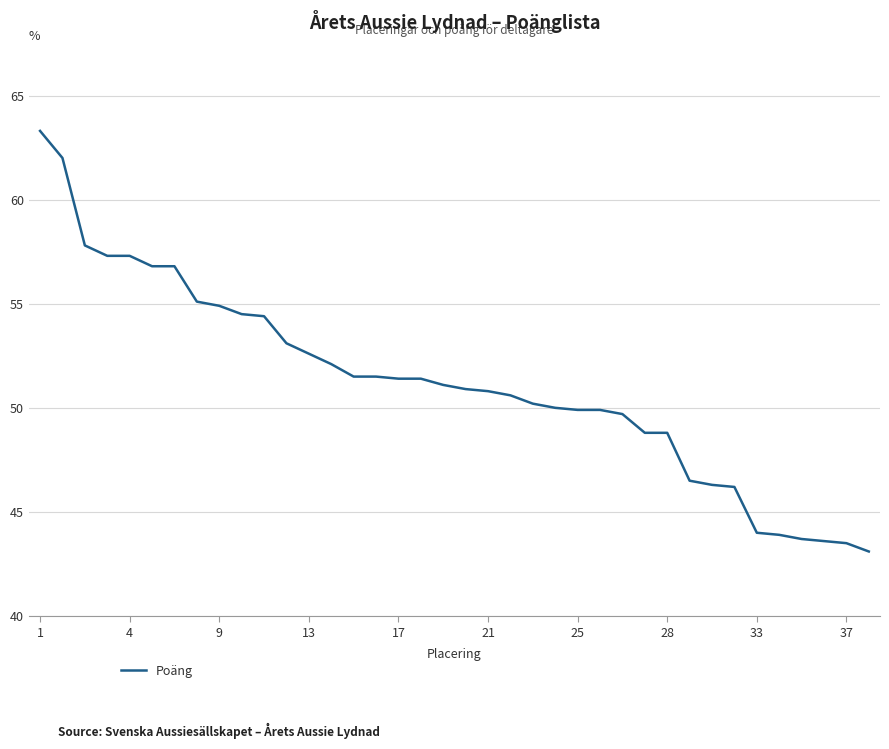

What is the greatest value displayed?

63.3